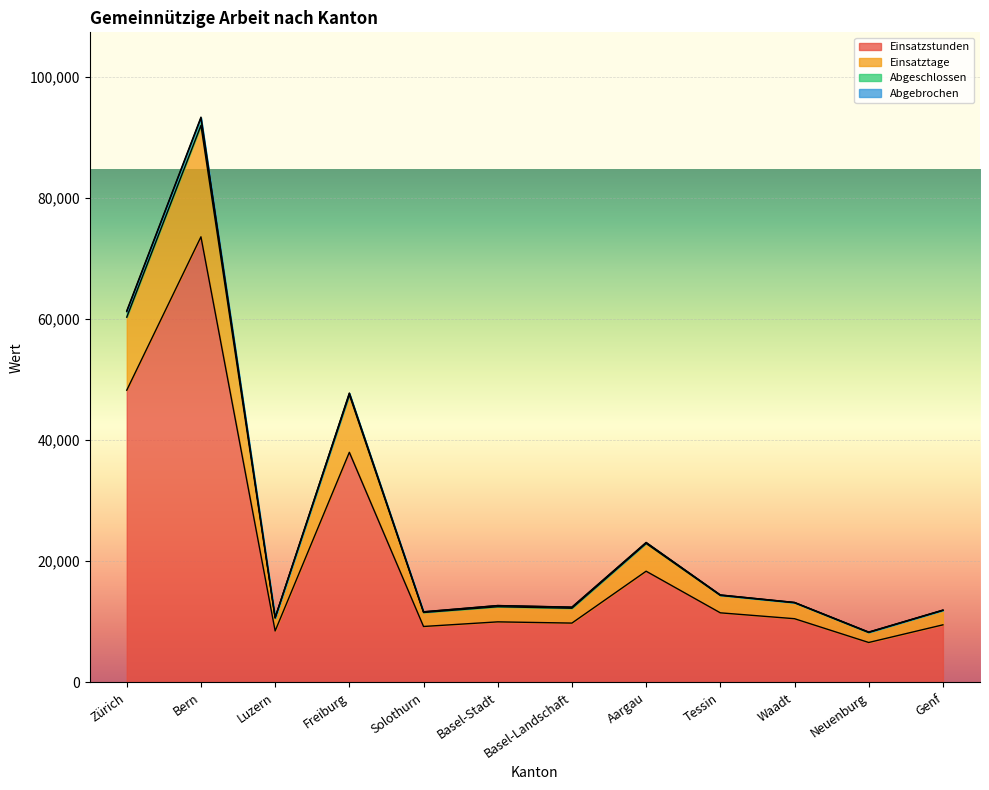

At which category is the sum across all series the highest?

Bern